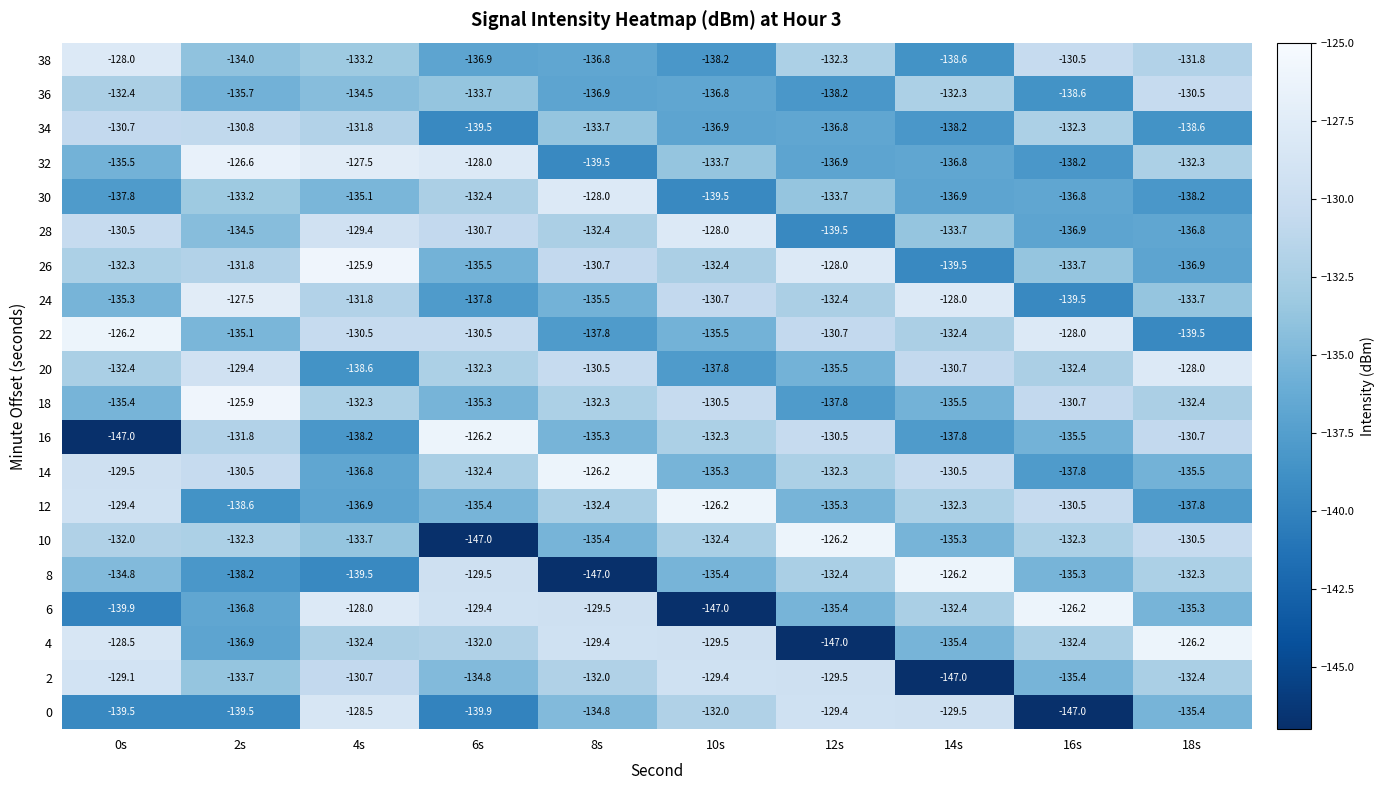

At which category is the sum across all series the highest?

4s